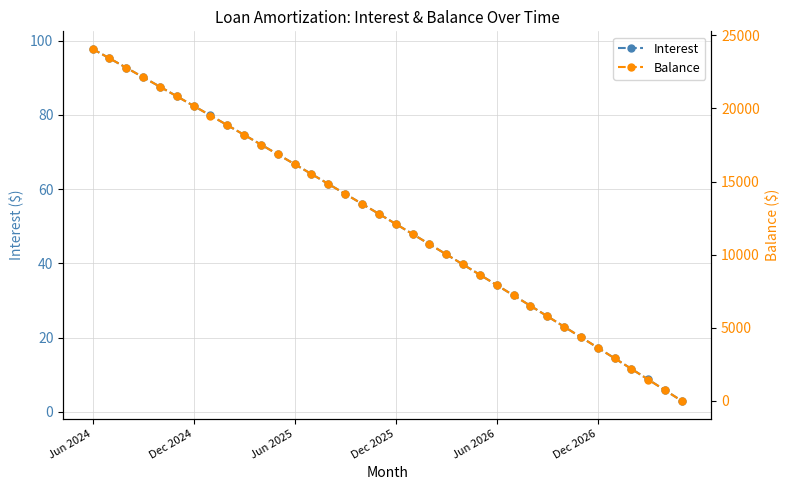

True or false: Interest has more than 1 interior local peaks.

False